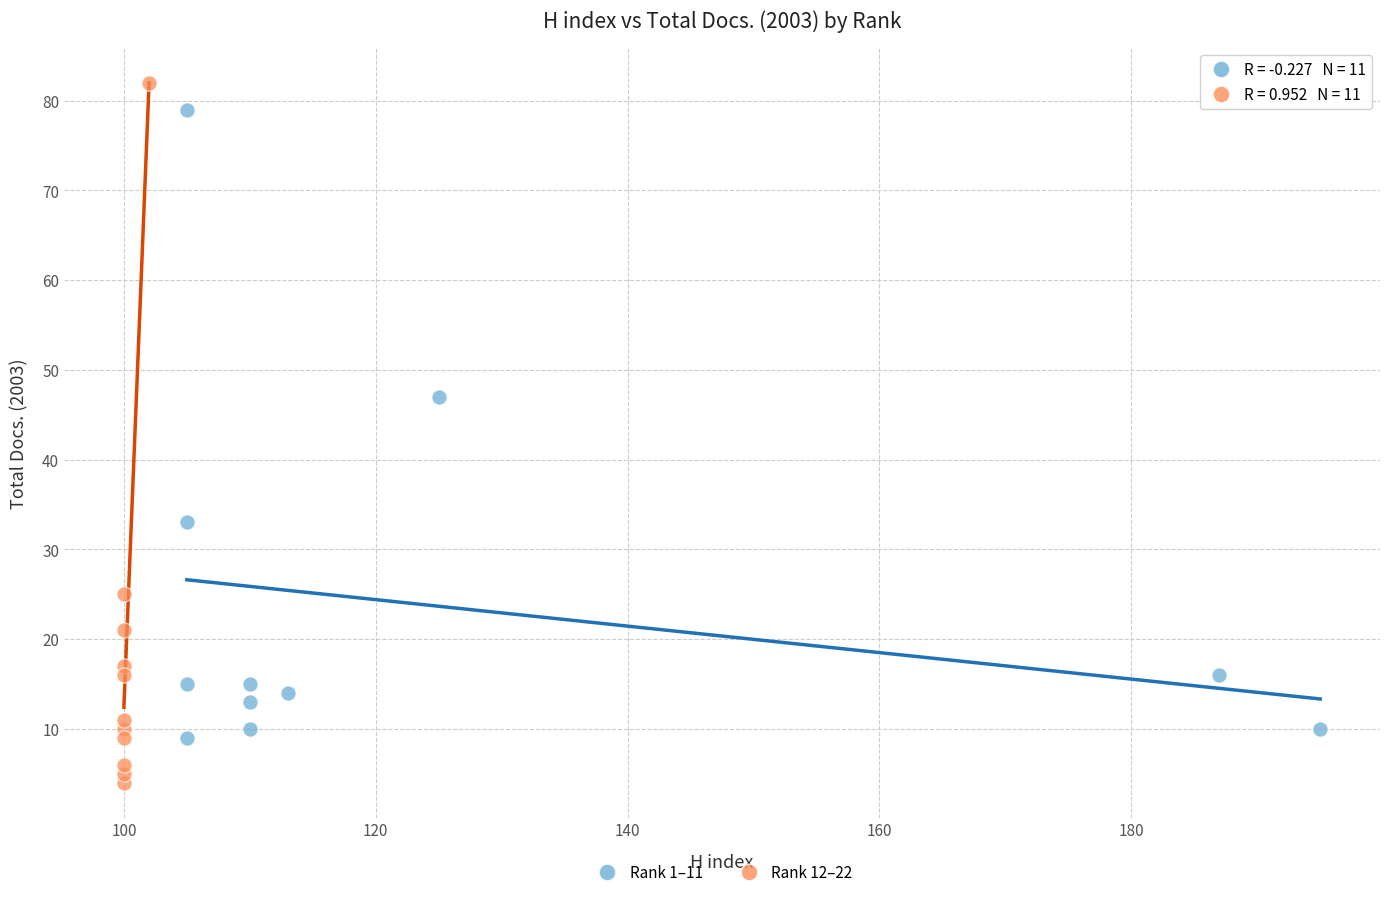

Which series has the widest spread of Y values?

Rank 12–22